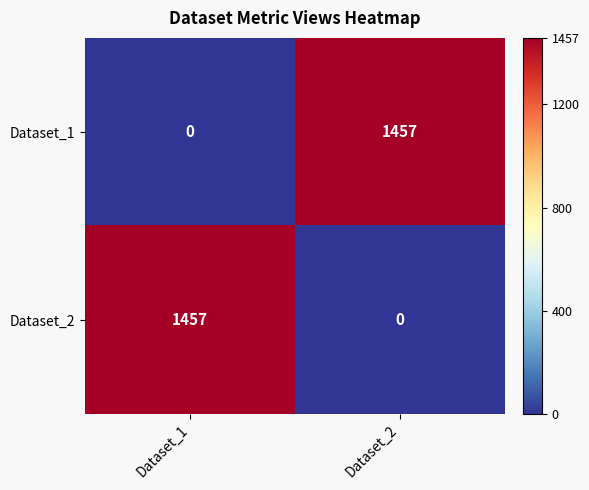

What is the difference between the maximum and minimum values in the Dataset_2 series?

1457